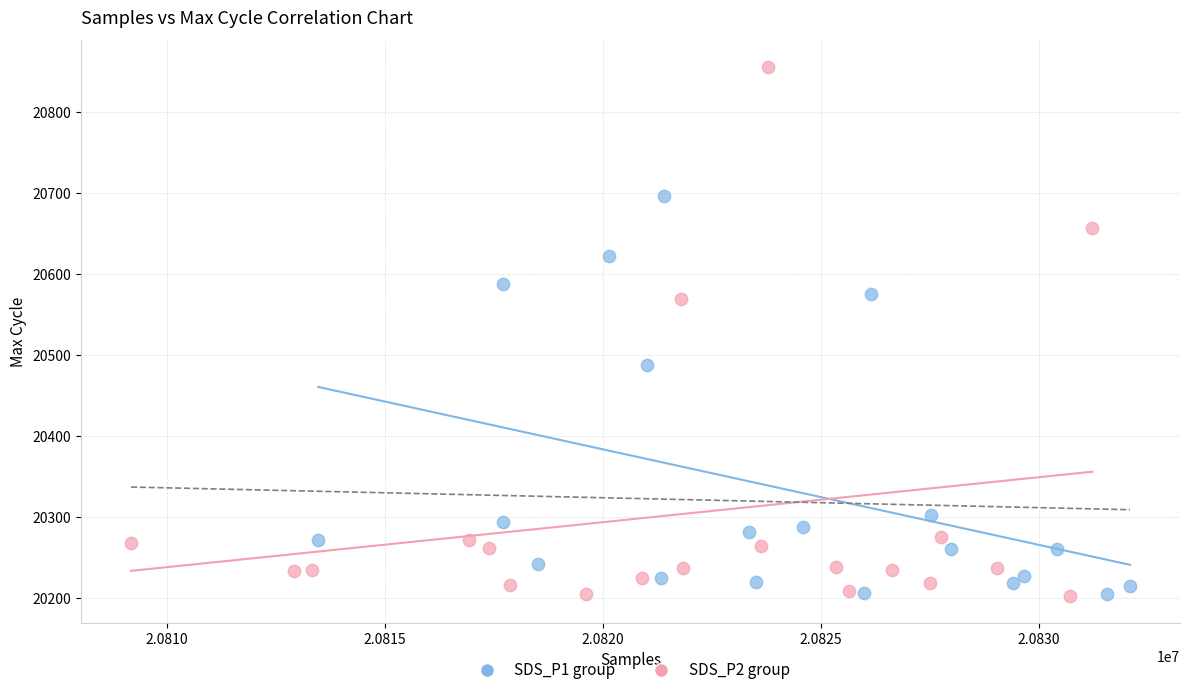

Which series reaches the maximum Y coordinate?

SDS_P2 group